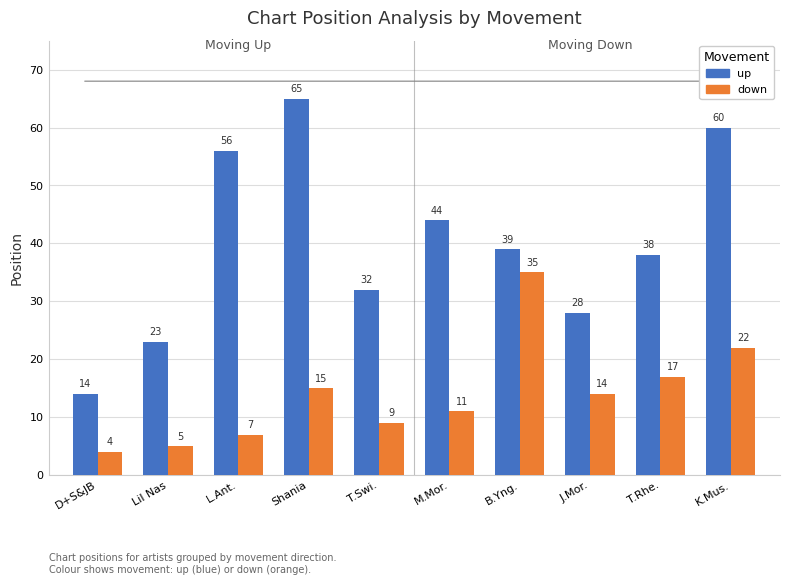

Rank the series by their average value, from highest to lowest.

up, down